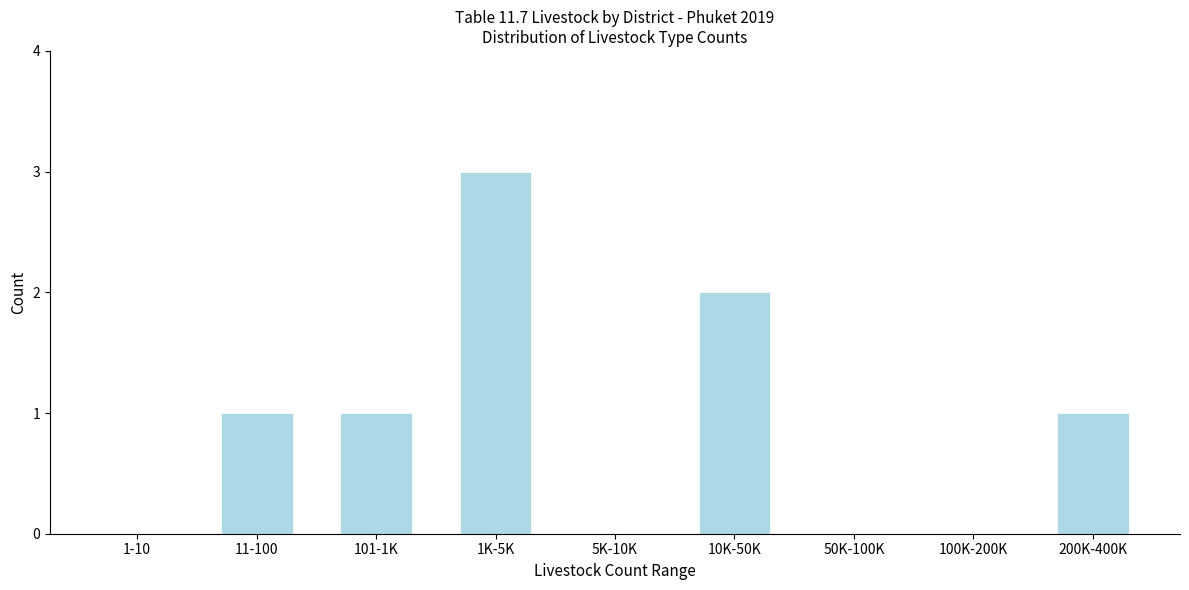

Reading left to right, list all the values displayed in this chart.

1-10=0	11-100=1	101-1K=1	1K-5K=3	5K-10K=0	10K-50K=2	50K-100K=0	100K-200K=0	200K-400K=1